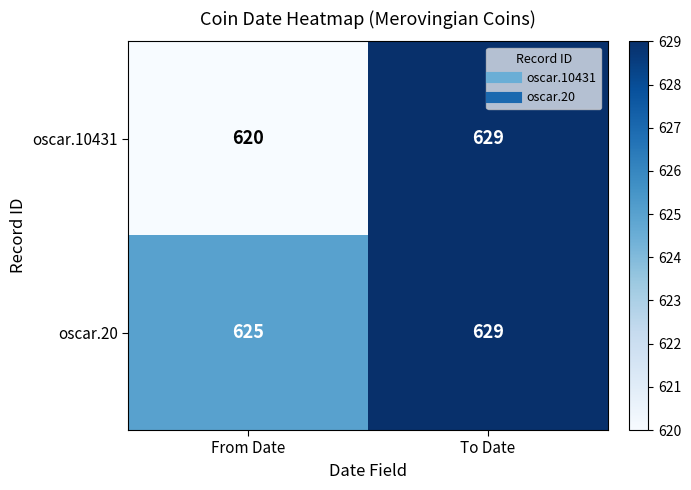

What is the sum of all oscar.10431 values?

1249